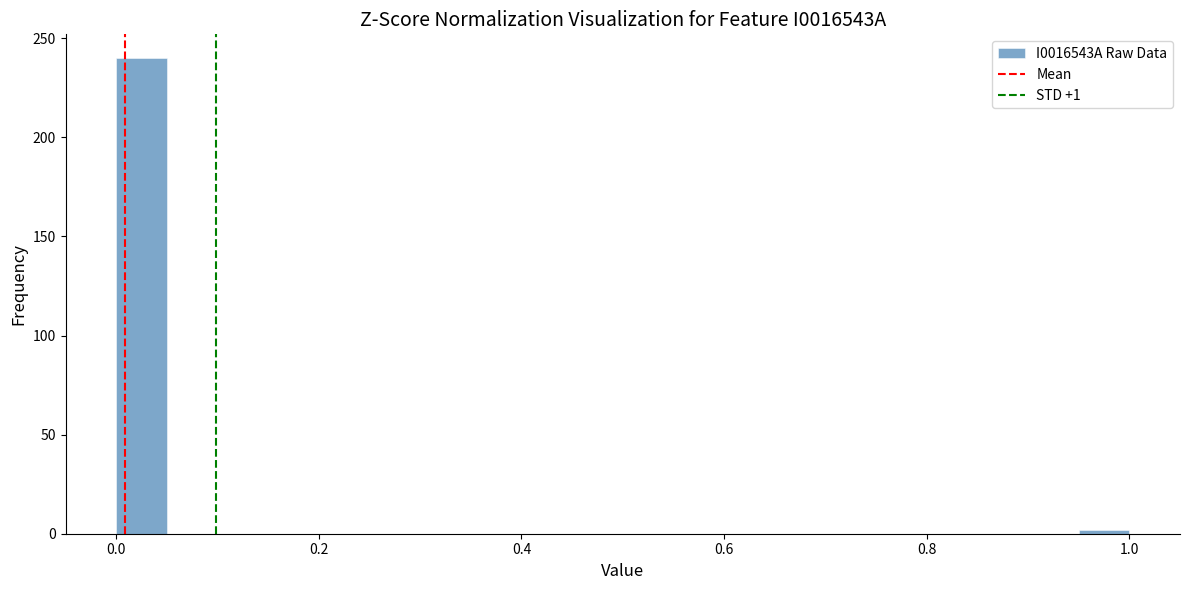

Around what value on the x-axis is the tallest bar? Give the approximate position of its centre, as read against the axis.

0.02